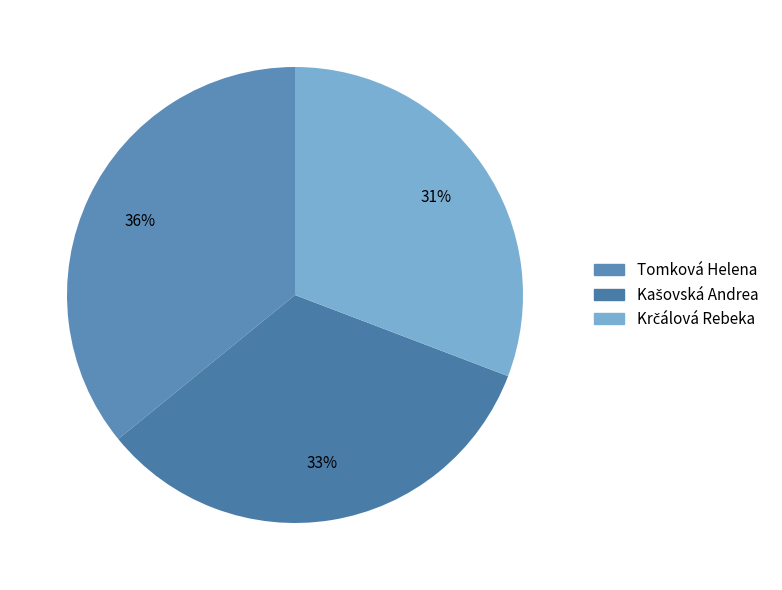

To the nearest percent, what is the combined percentage of Kašovská Andrea and Krčálová Rebeka?

64%